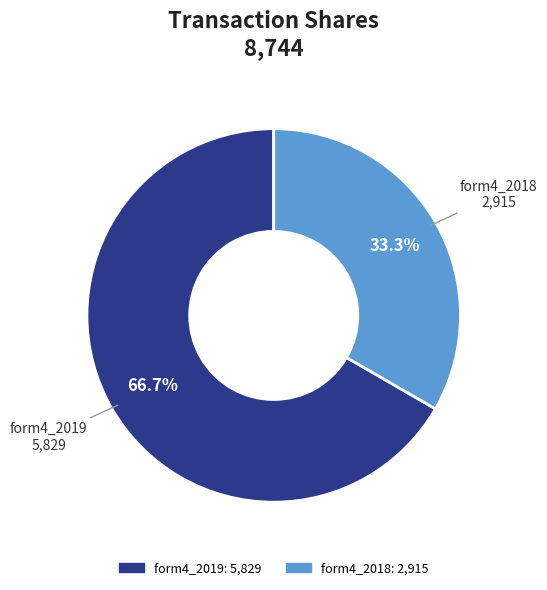

Is there a majority slice in this chart?

Yes